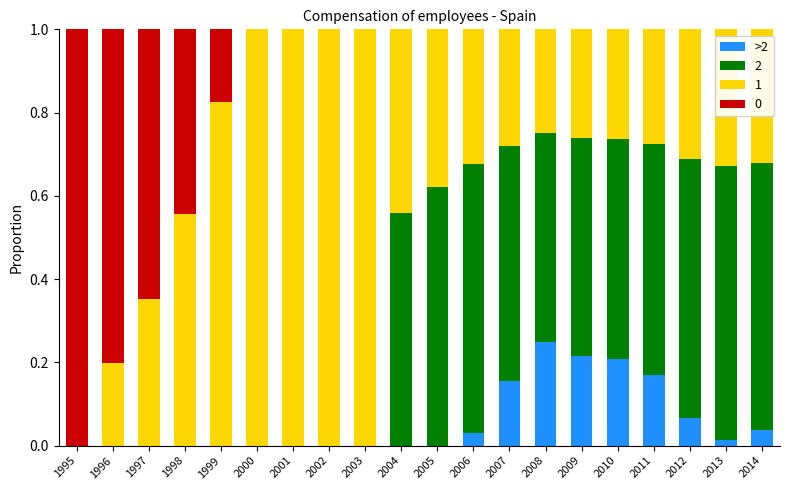

How many data points does each series have?

20